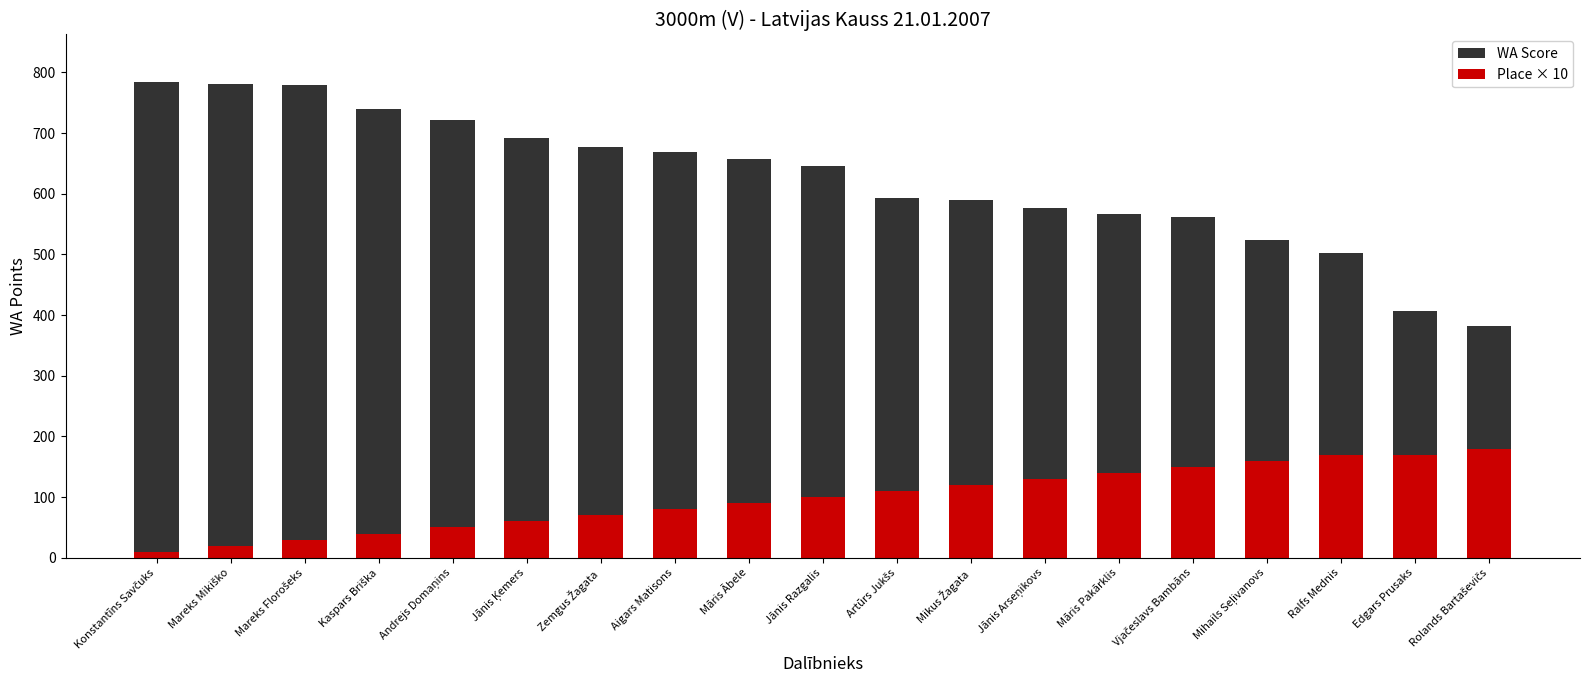

The Place × 10 series shows 170 at Ralfs Mednis. True or false?

True